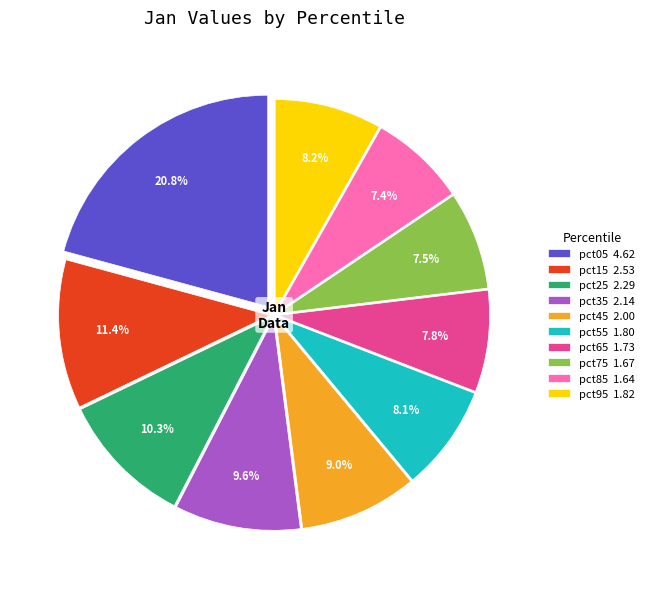

To the nearest percent, what is the average slice percentage?

10%